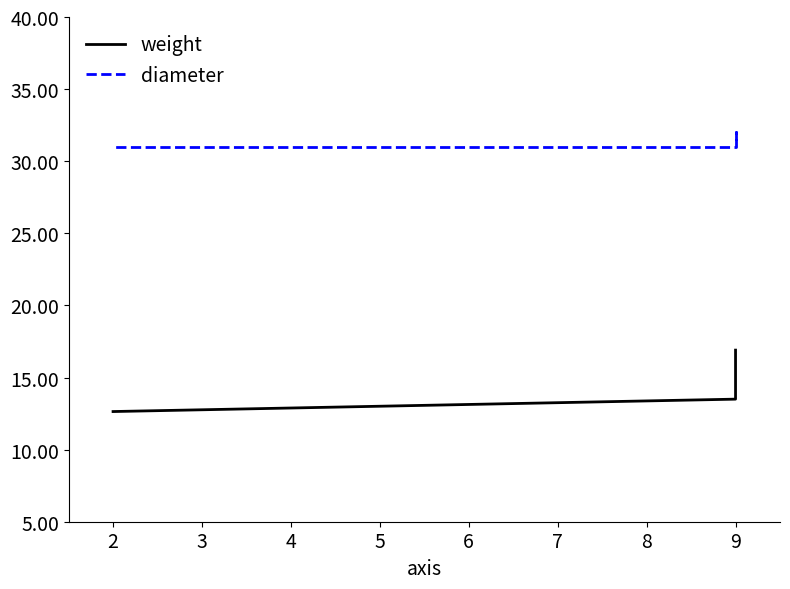

Does the chart have visible grid lines?

No